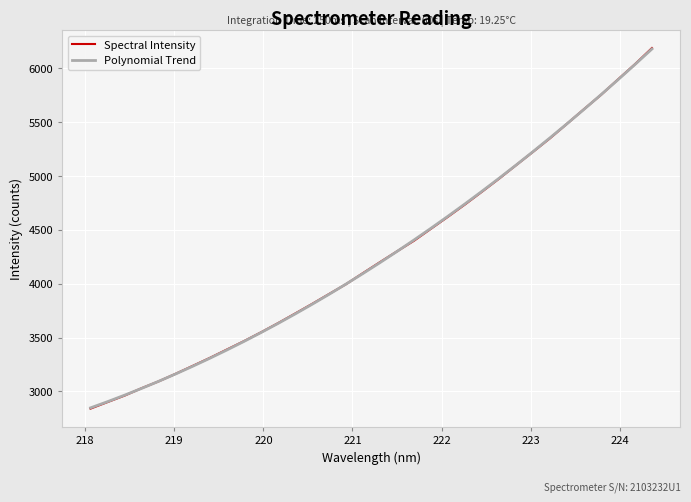

Which series has the largest range (max minus min)?

Spectral Intensity